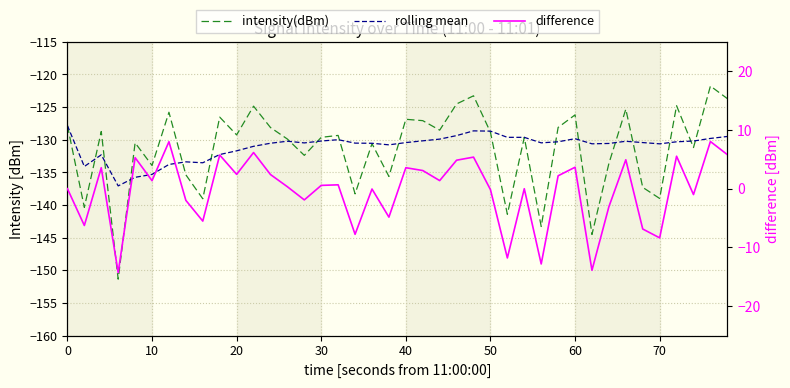

At 30, list the series in order from largest to smallest.

difference, rolling mean, intensity(dBm)